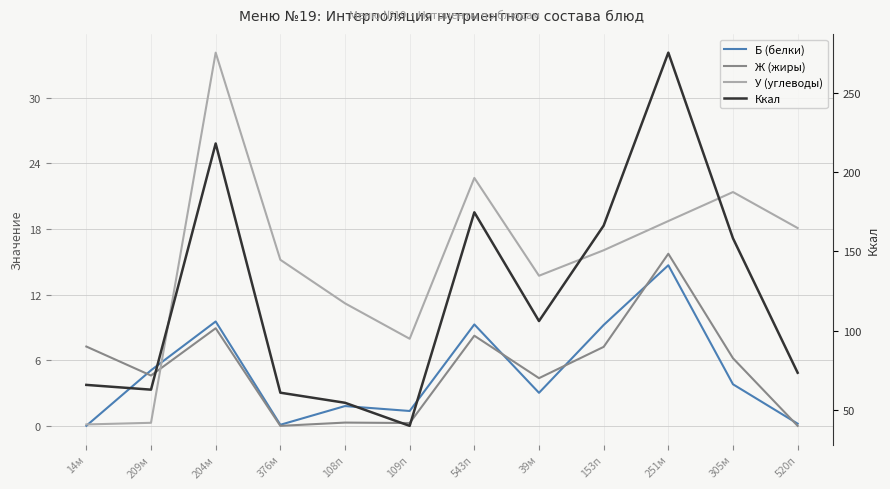

What are all the series names shown in the legend?

Б (белки), Ж (жиры), У (углеводы), Ккал